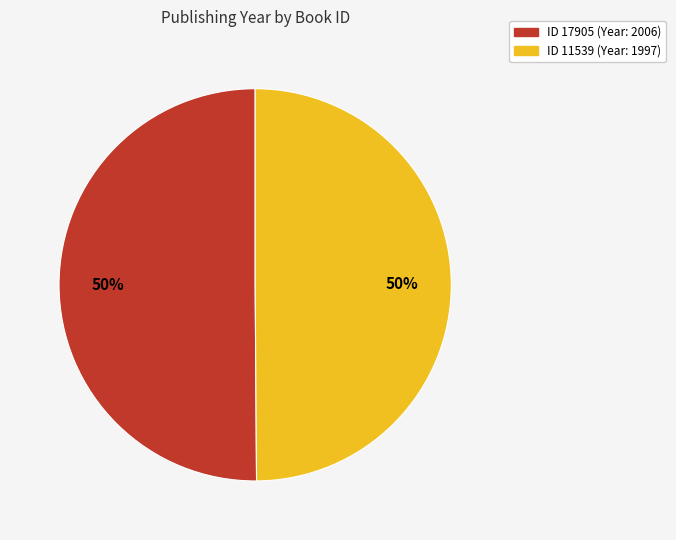

Combined, do ID 17905 (Year: 2006) and ID 11539 (Year: 1997) account for over 50%?

Yes